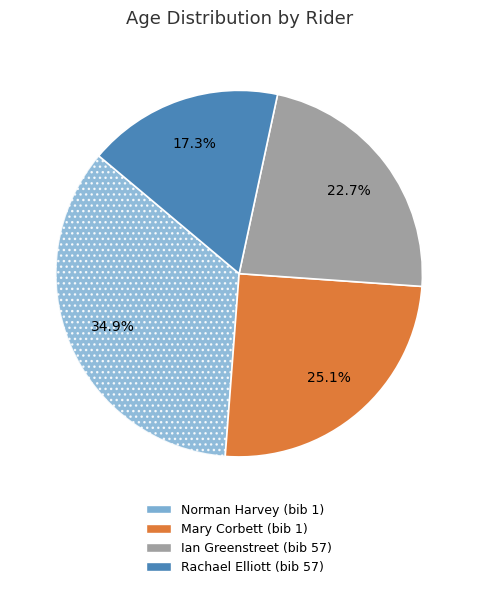

Does Ian Greenstreet (bib 57) account for over 50% of the chart?

No